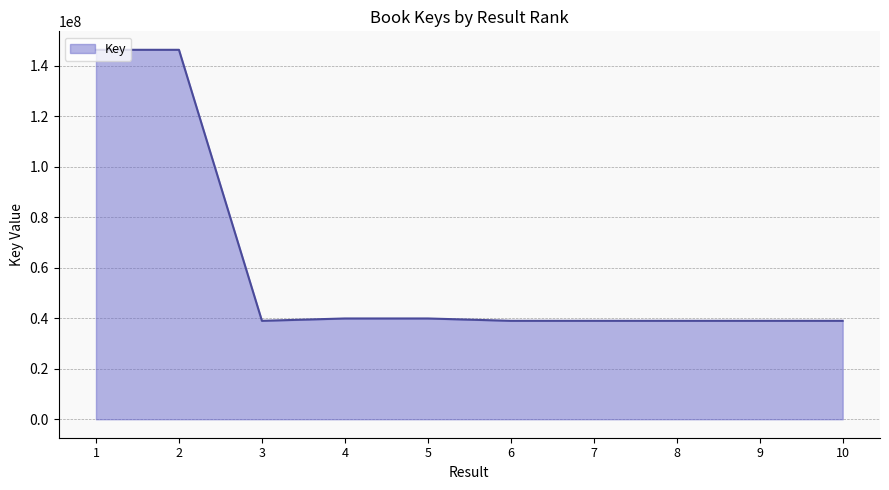

What is the maximum value shown in the chart?

146290242